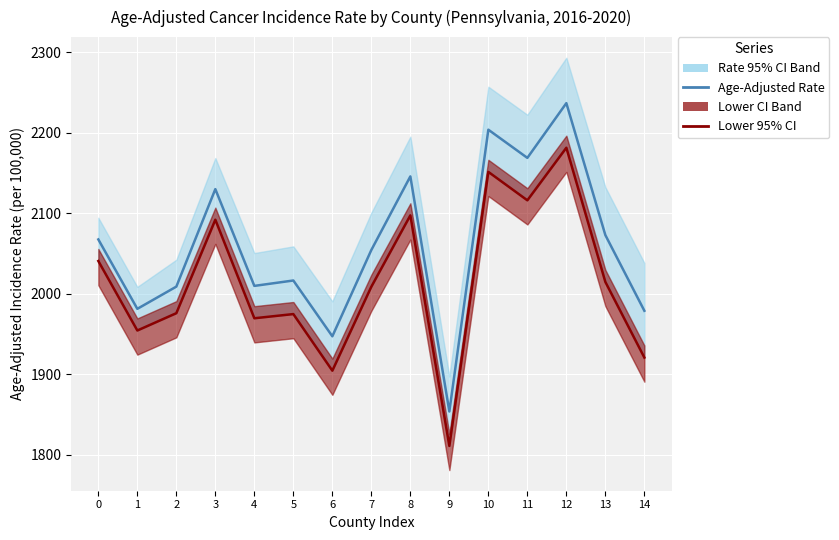

What is the sum of the Age-Adjusted Rate values at 1 and 4?

3991.5